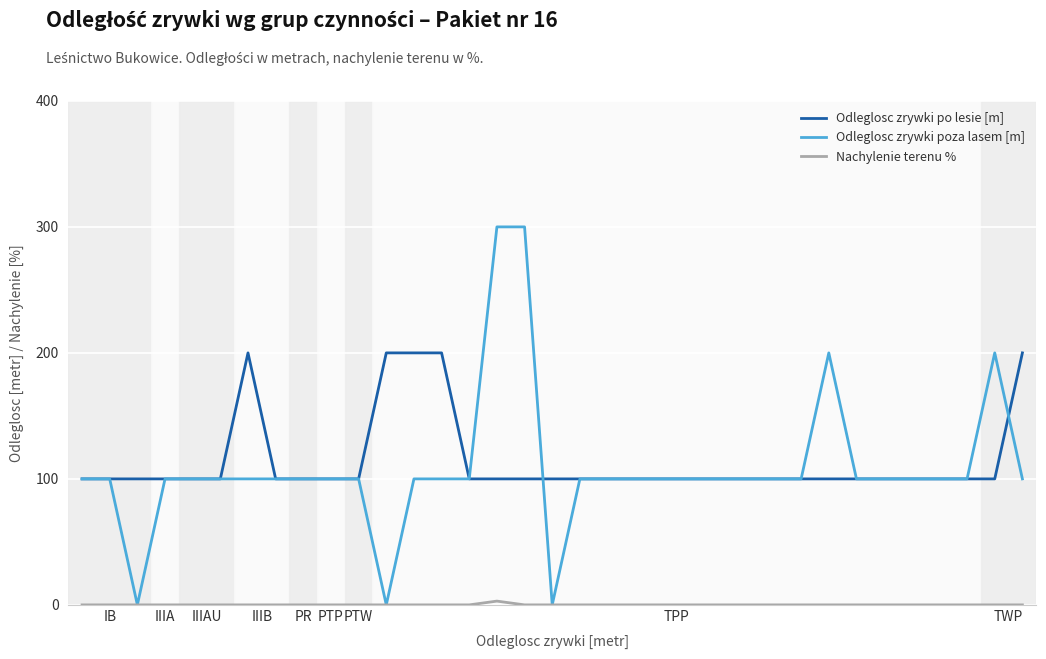

Which series has the largest range (max minus min)?

Odleglosc zrywki poza lasem [m]